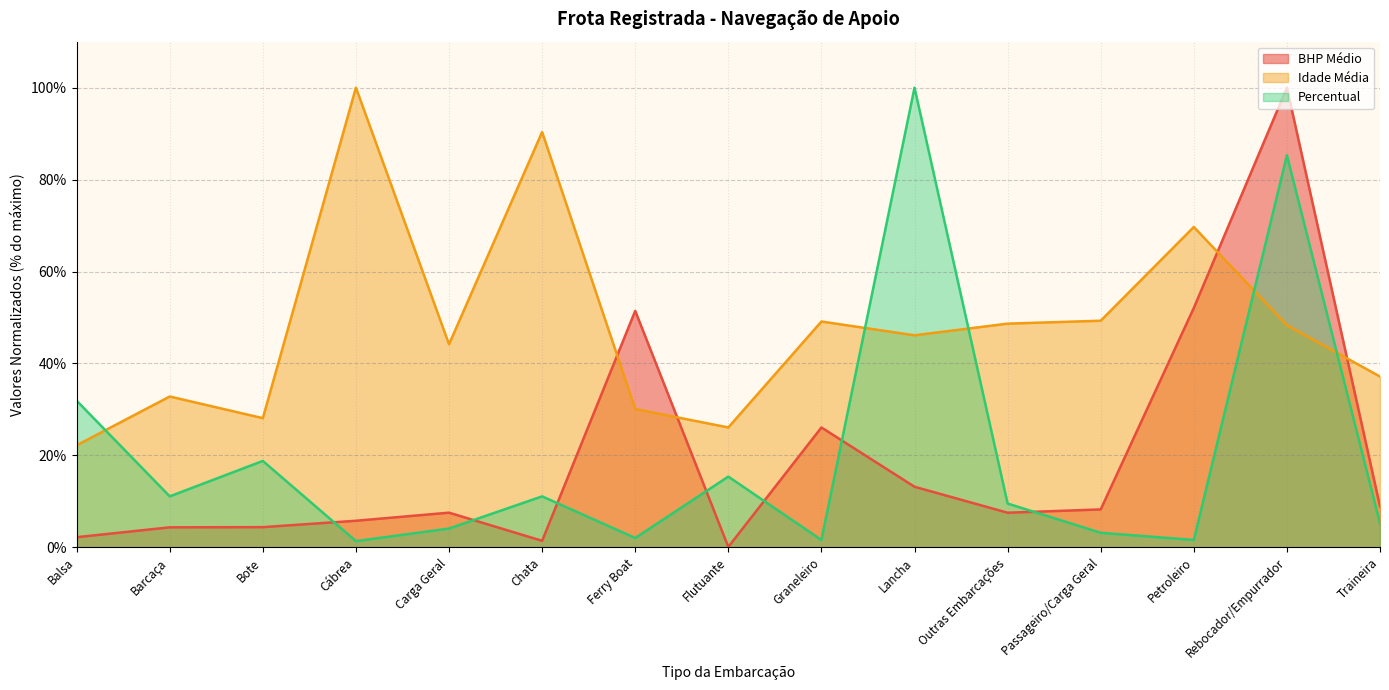

At Rebocador/Empurrador, list the series in order from largest to smallest.

BHP Médio, Percentual, Idade Média